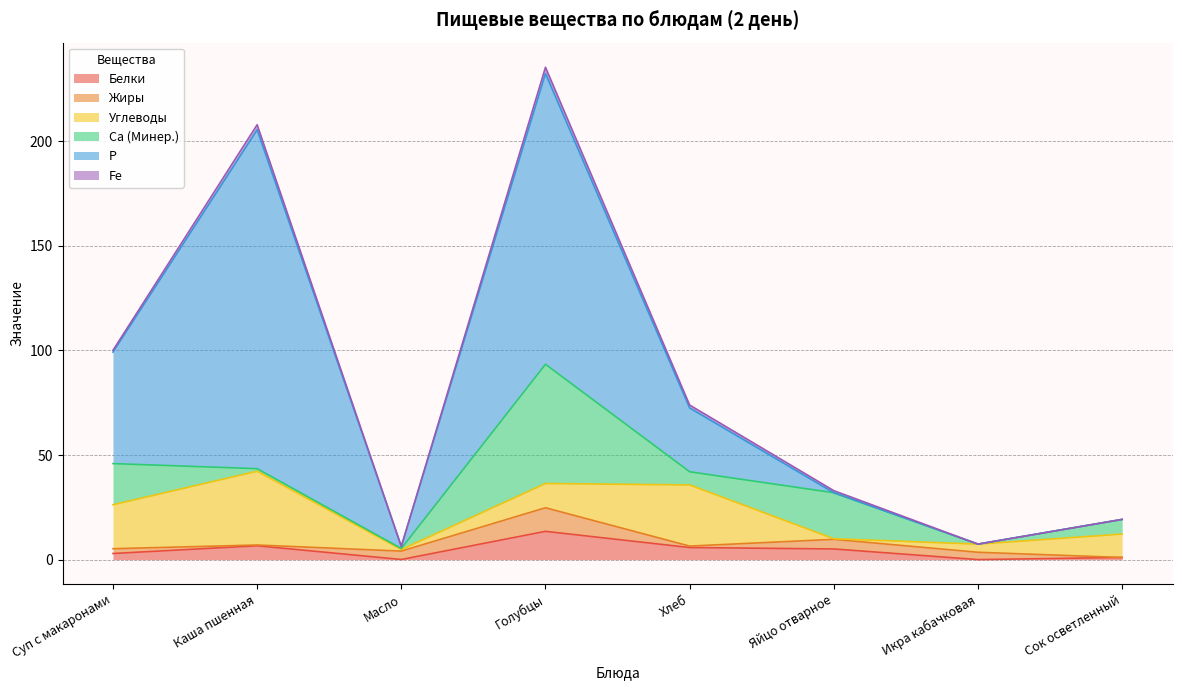

What are all the series names shown in the legend?

Белки, Жиры, Углеводы, Са (Минер.), Р, Fe